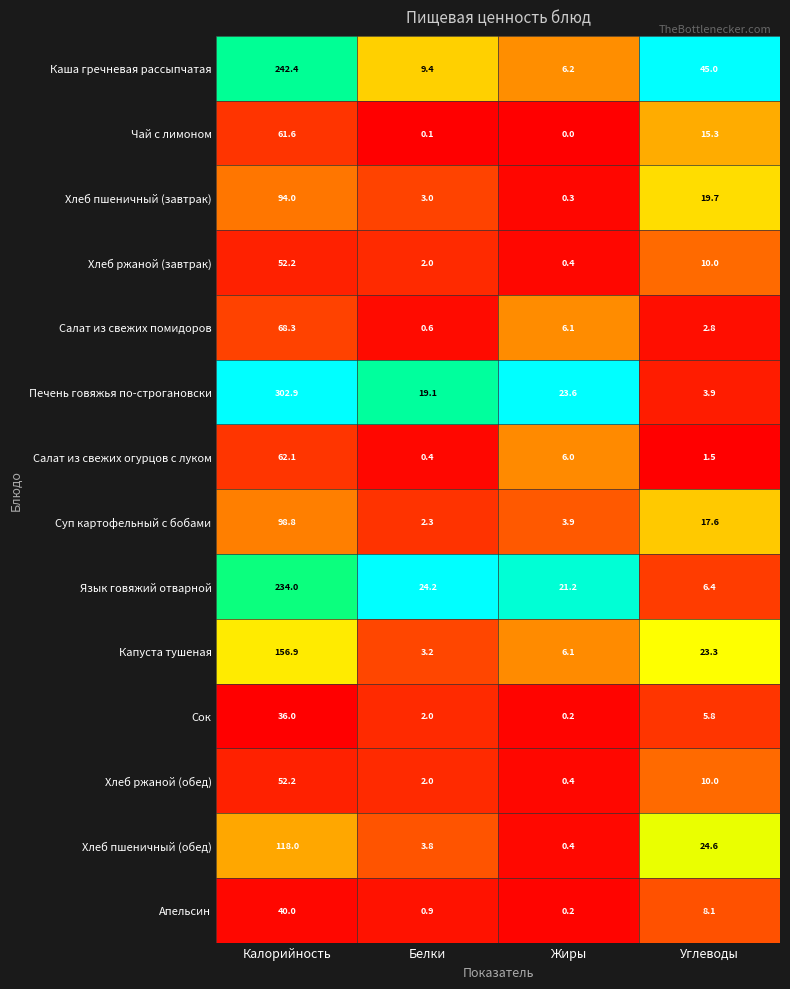

List the labels in order of Салат из свежих огурцов с луком value, largest first.

Калорийность, Жиры, Углеводы, Белки